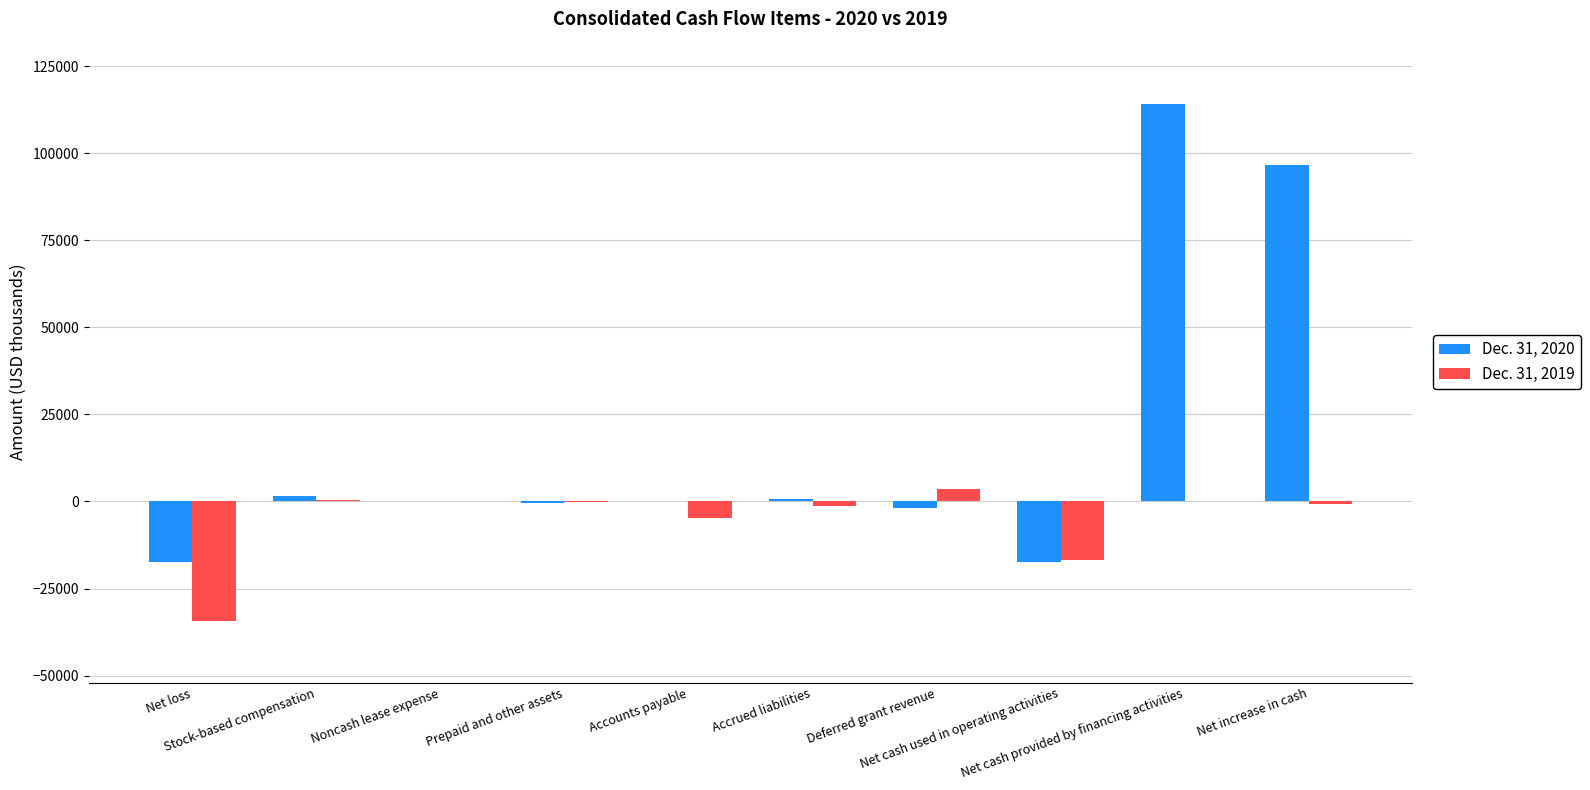

What are all the series names shown in the legend?

Dec. 31, 2020, Dec. 31, 2019